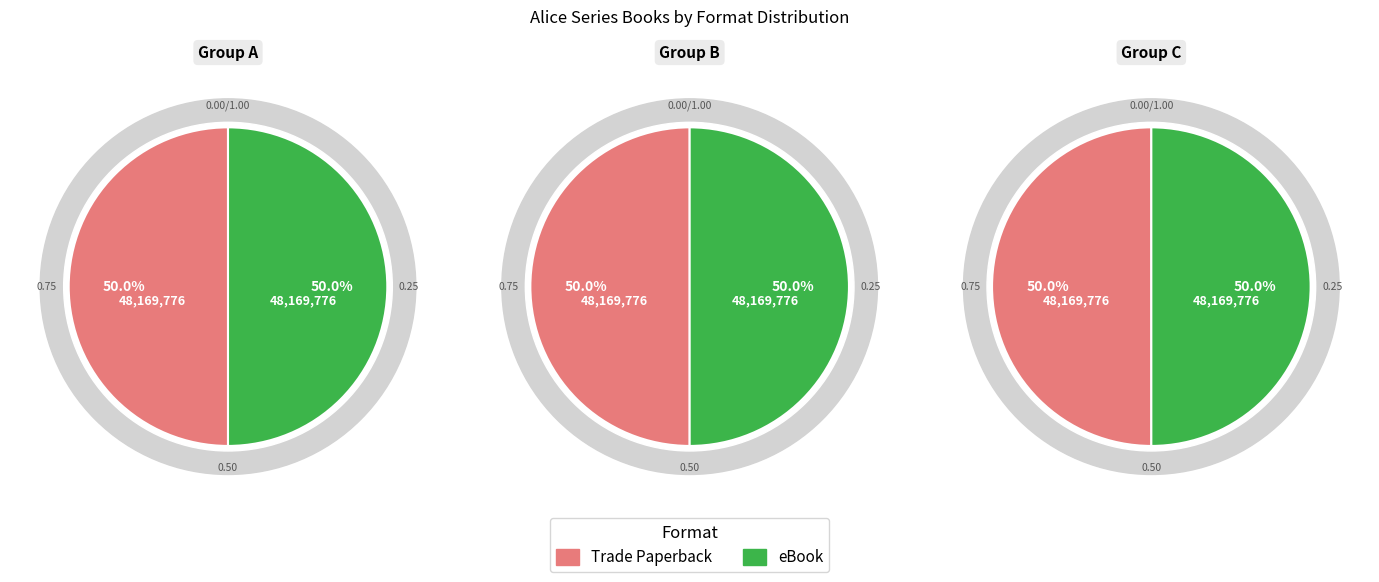

Is it true that All But Alice is 11% of the pie?

False